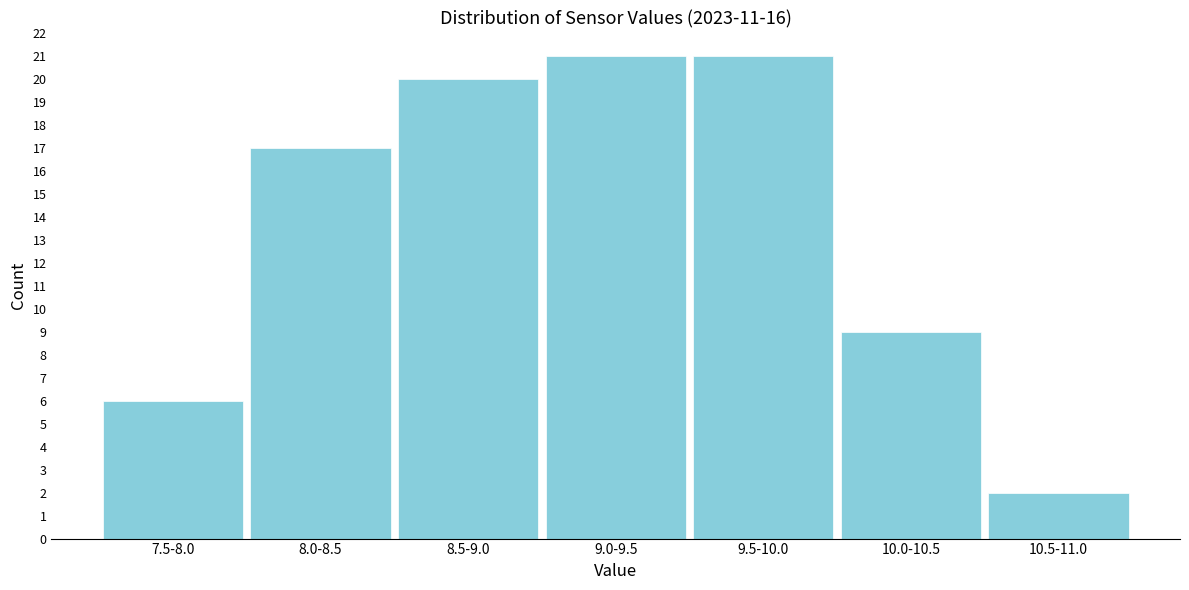

Reading left to right, list all the values displayed in this chart.

6	17	20	21	21	9	2